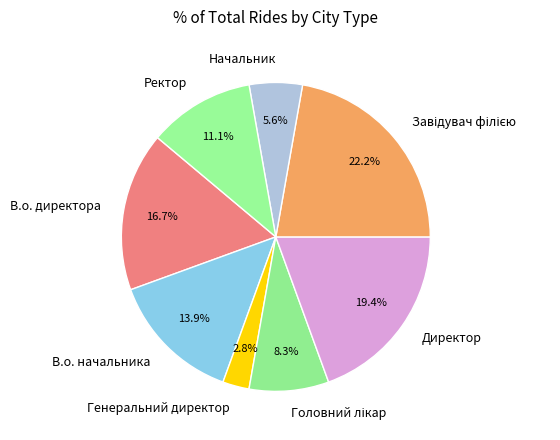

Do Начальник and Ректор together represent more than half of the pie?

No